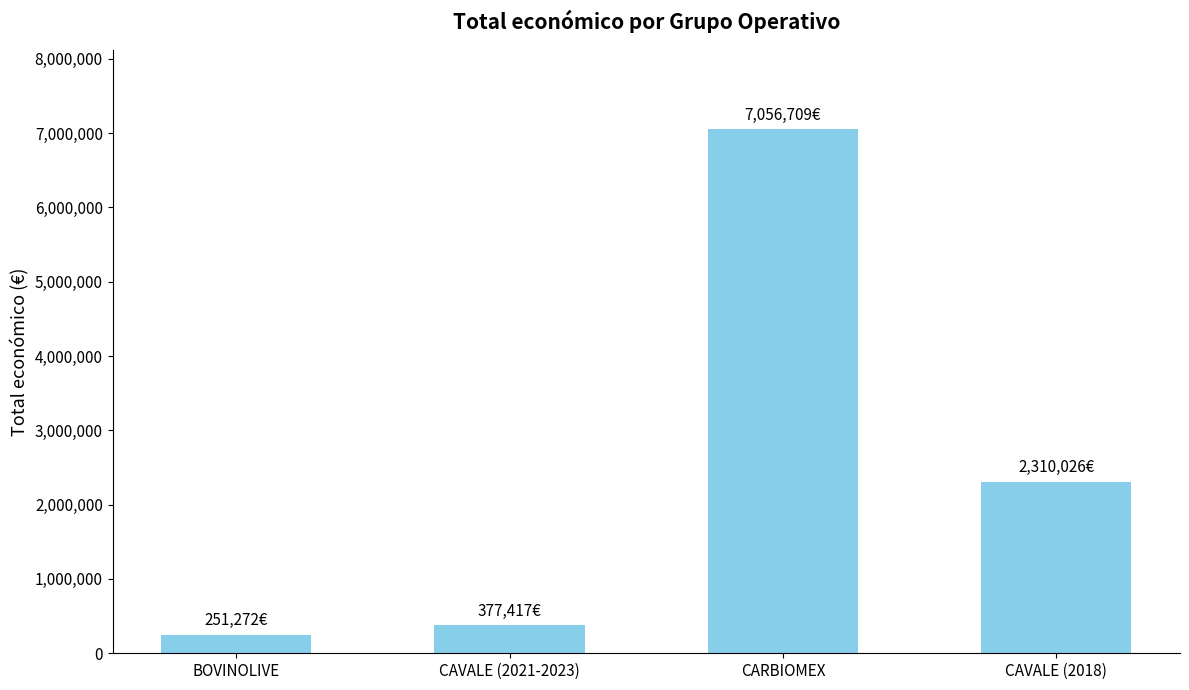

How many data points does each series have?

4